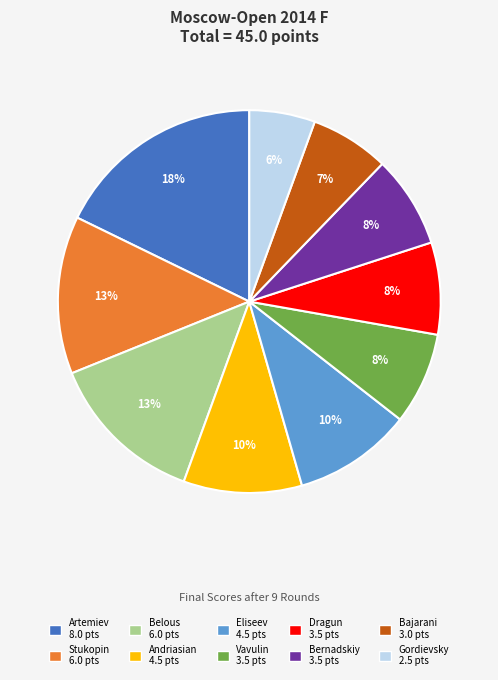

How many slices are in this pie chart?

10